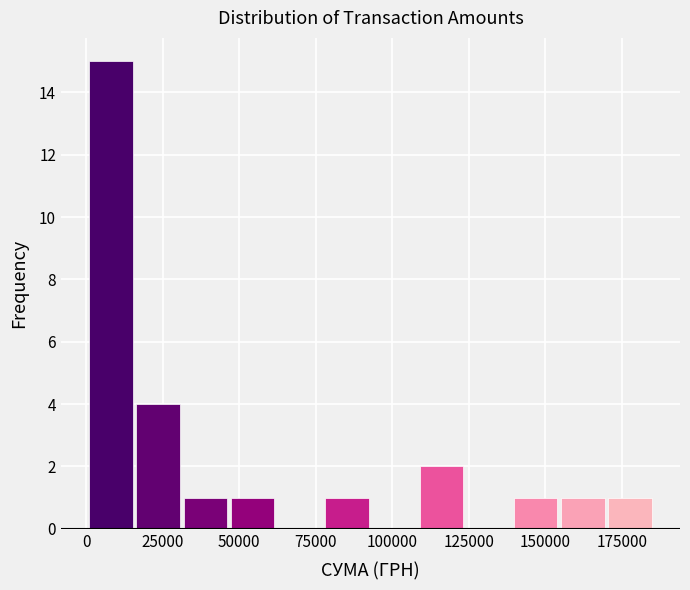

Read against the x-axis, roughly where is the centre of the tallest bar?

10000